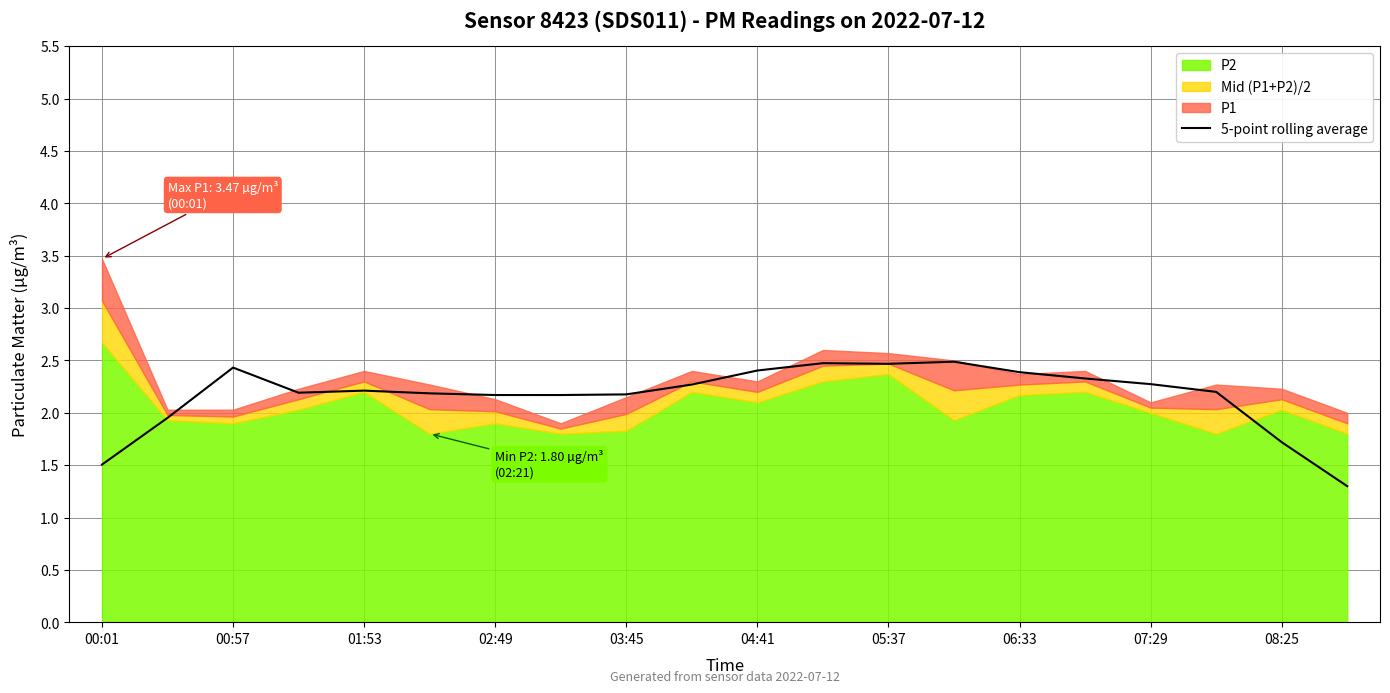

The 5-point rolling average series shows 2.3 at 07:29. True or false?

True